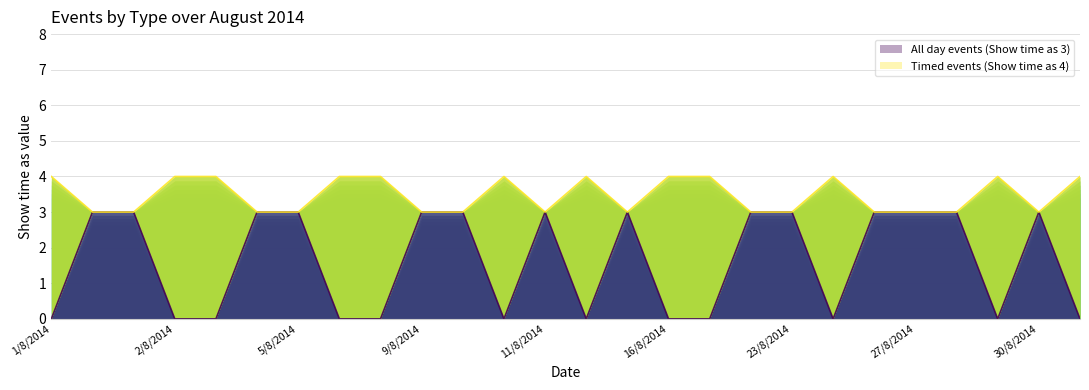

Rank the series by their average value, from lowest to highest.

All day events (Show time as 3), Timed events (Show time as 4)